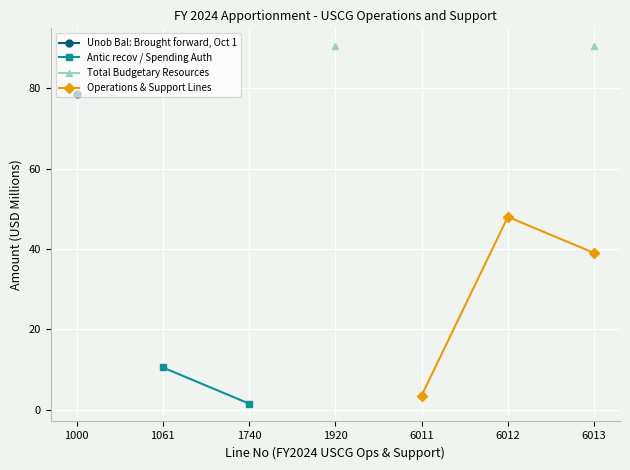

Between 1000 and 1920, which is larger?

1920